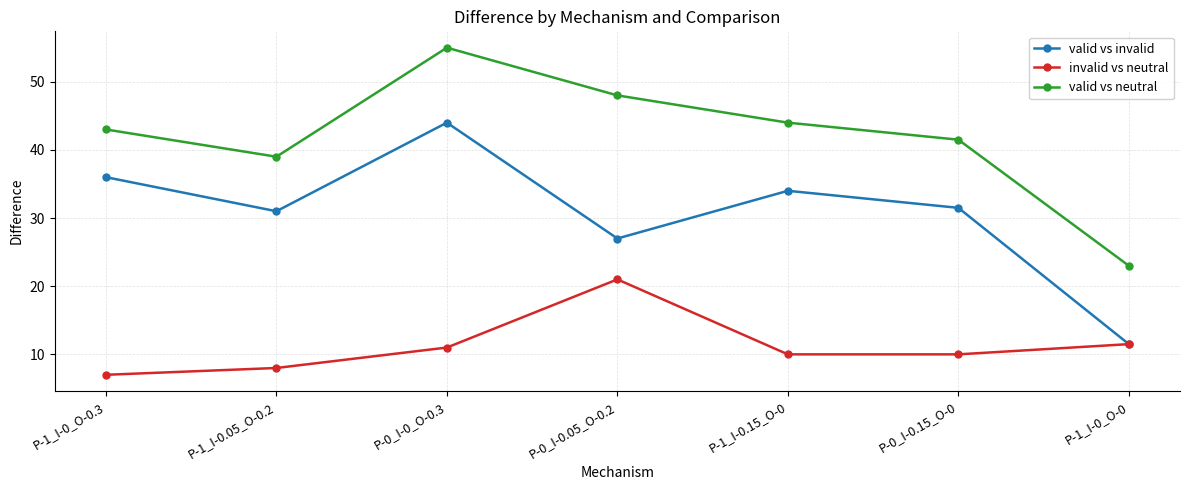

What is the greatest value displayed?

55.0